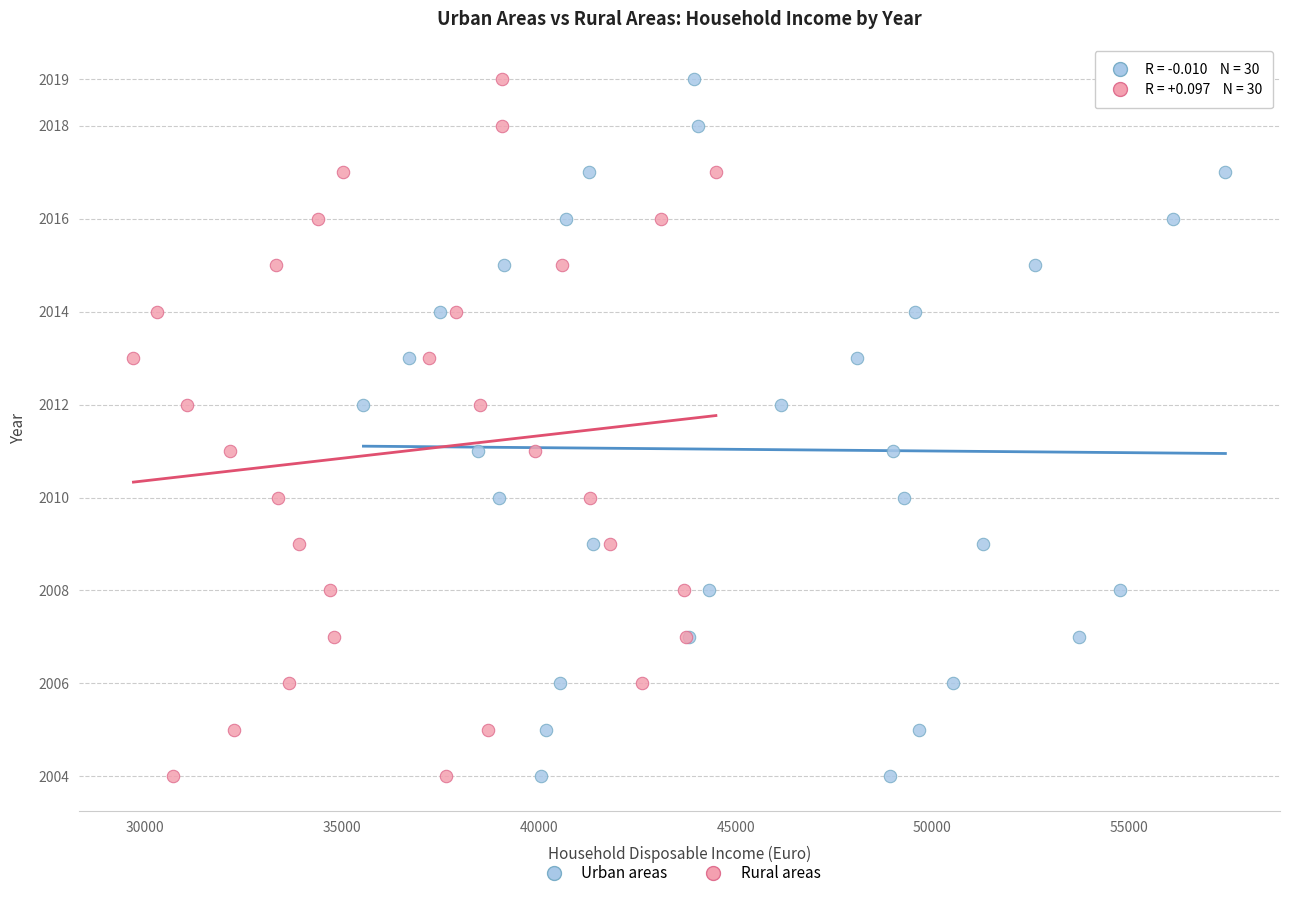

What are all the series names shown in the legend?

Urban areas, Rural areas